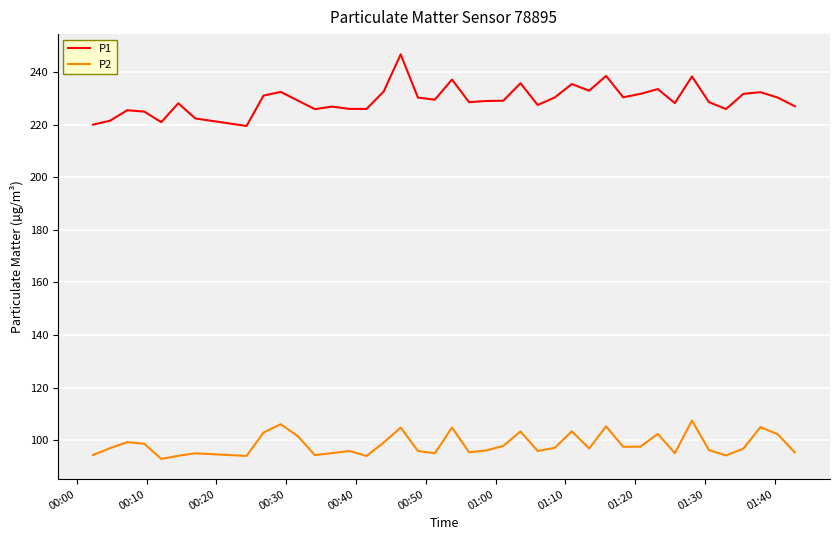

Which series has the widest spread of values?

P1